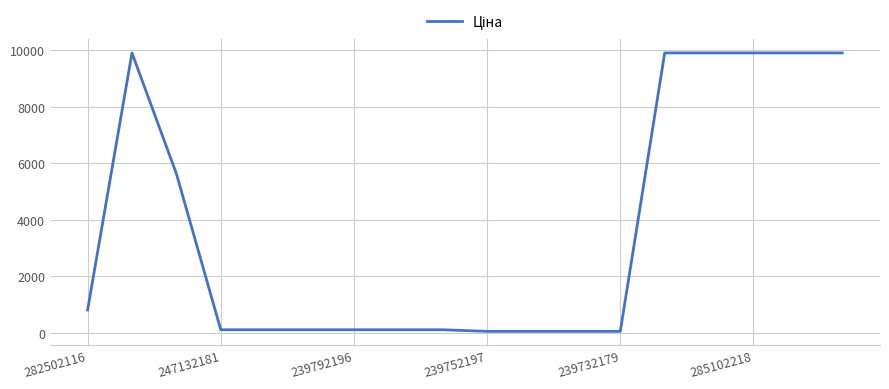

What is the greatest value displayed?

9908.5